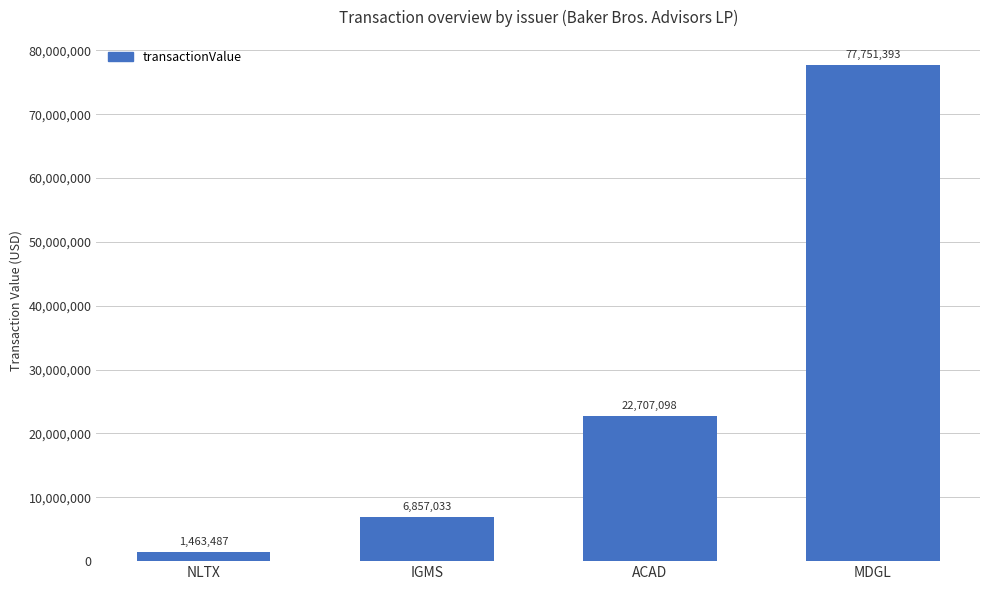

What is the minimum value shown in the chart?

1463487